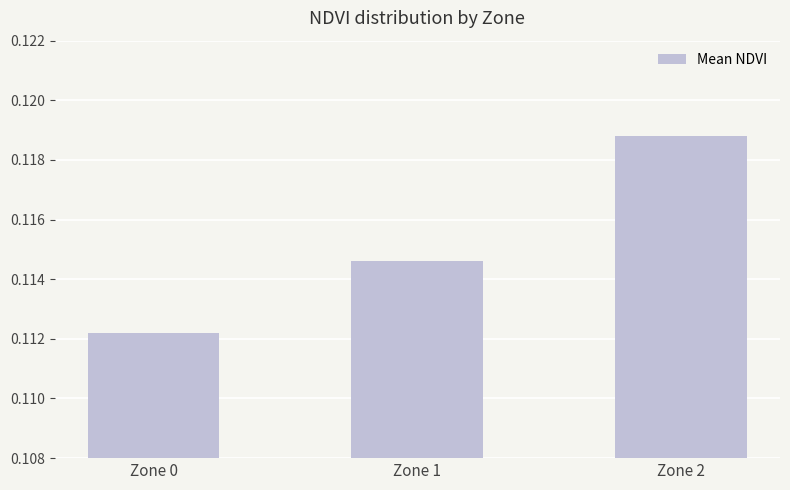

Which has a higher value, Zone 1 or Zone 2?

Zone 2